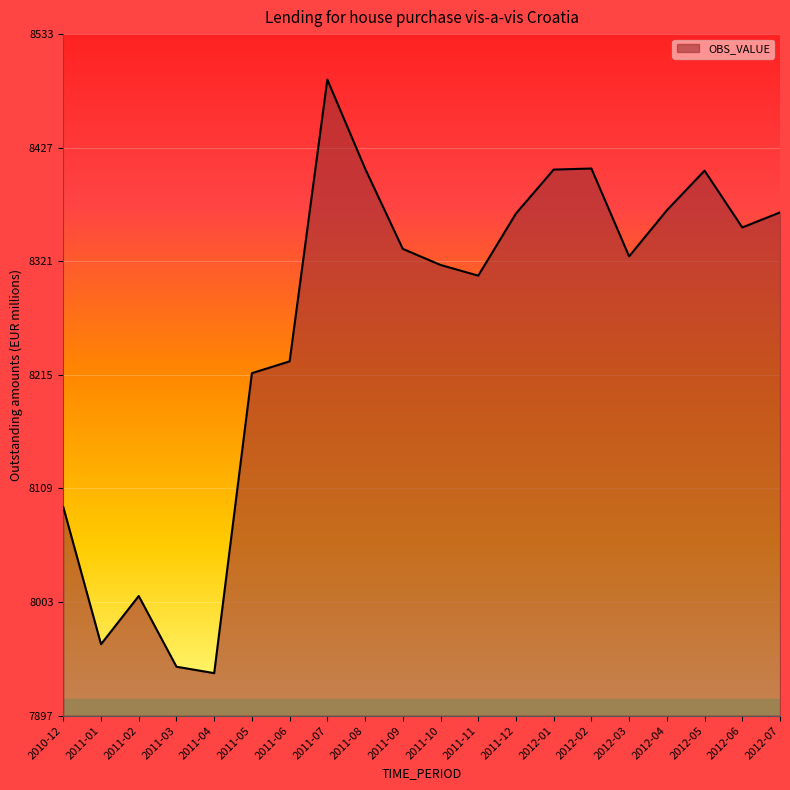

What is the difference between the maximum and minimum values?

554